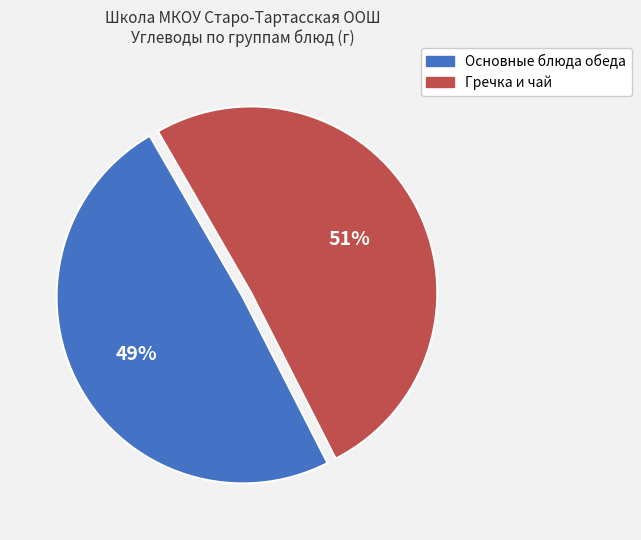

Is there any slice that represents more than half of the pie?

Yes